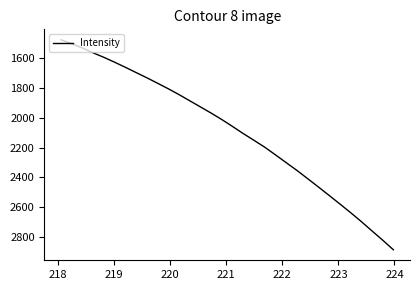

What is the sum of all values?

66776.8